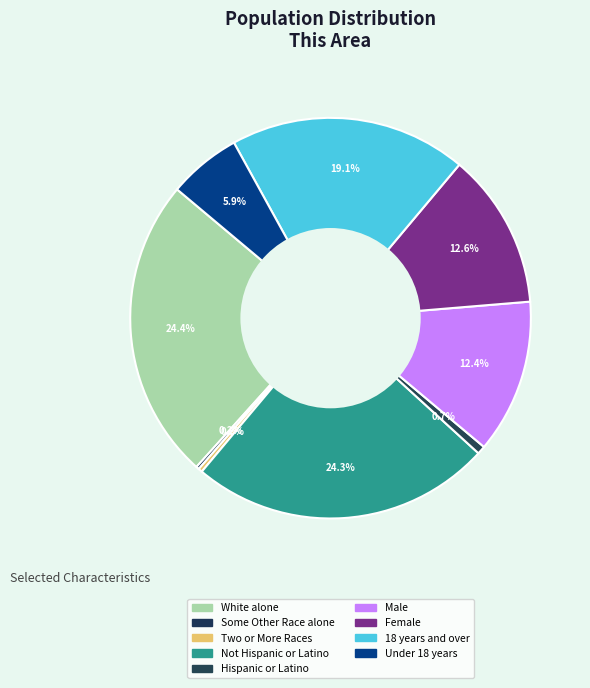

To the nearest percent, what is the difference between the largest and smallest slice percentages?

24%